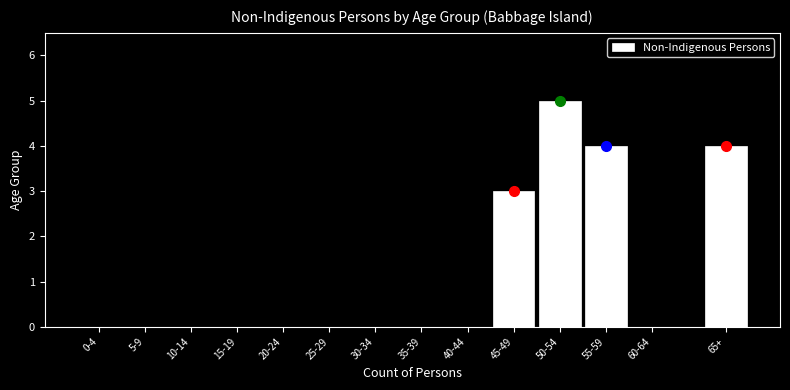

Reading right to left, what are all the values shown in this chart?

65+=4	60-64=0	55-59=4	50-54=5	45-49=3	40-44=0	35-39=0	30-34=0	25-29=0	20-24=0	15-19=0	10-14=0	5-9=0	0-4=0